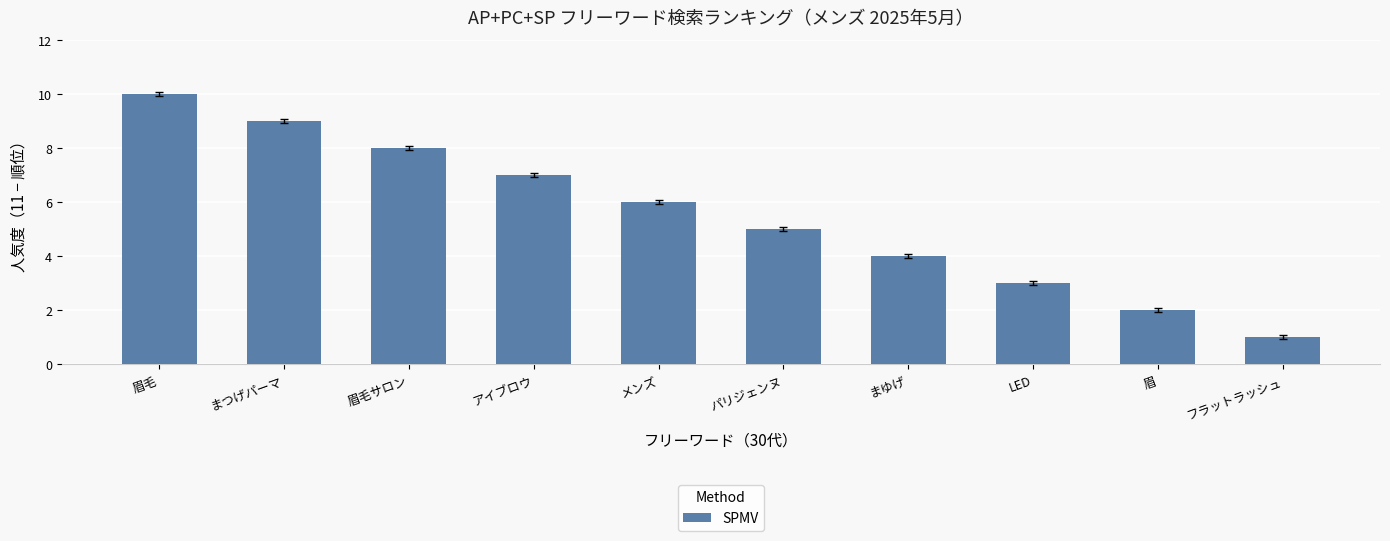

What position from the left is パリジェンヌ?

6